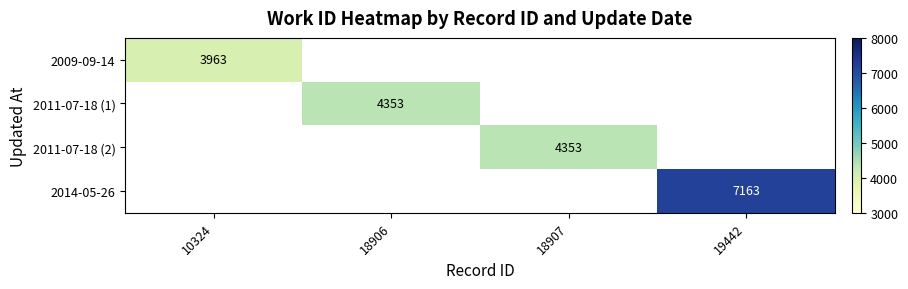

The value of 2009-09-14 at 10324 is 6669. True or false?

False